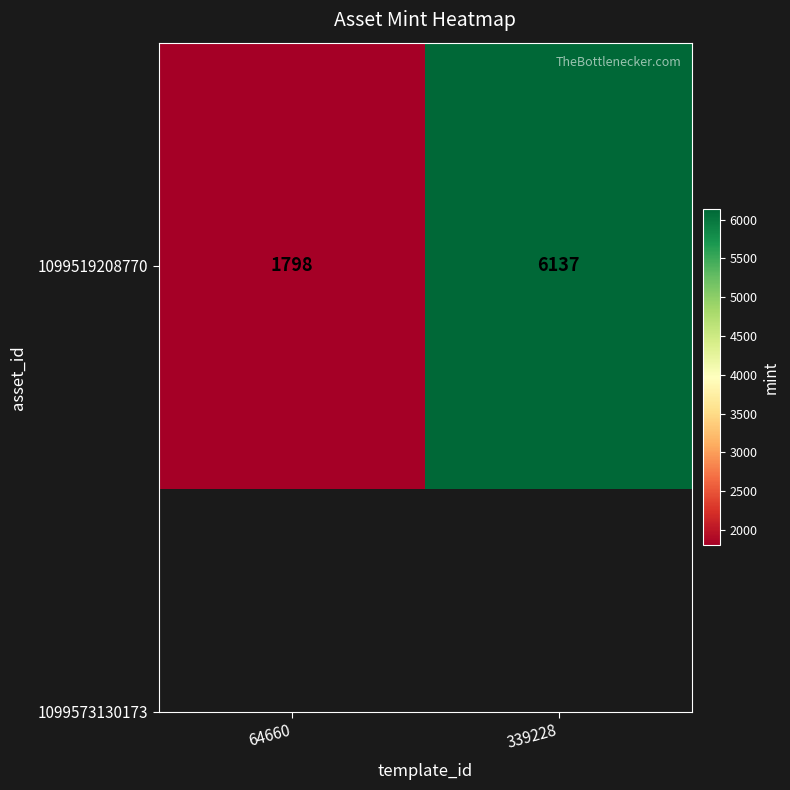

List the labels in order of value, largest first.

339228, 64660